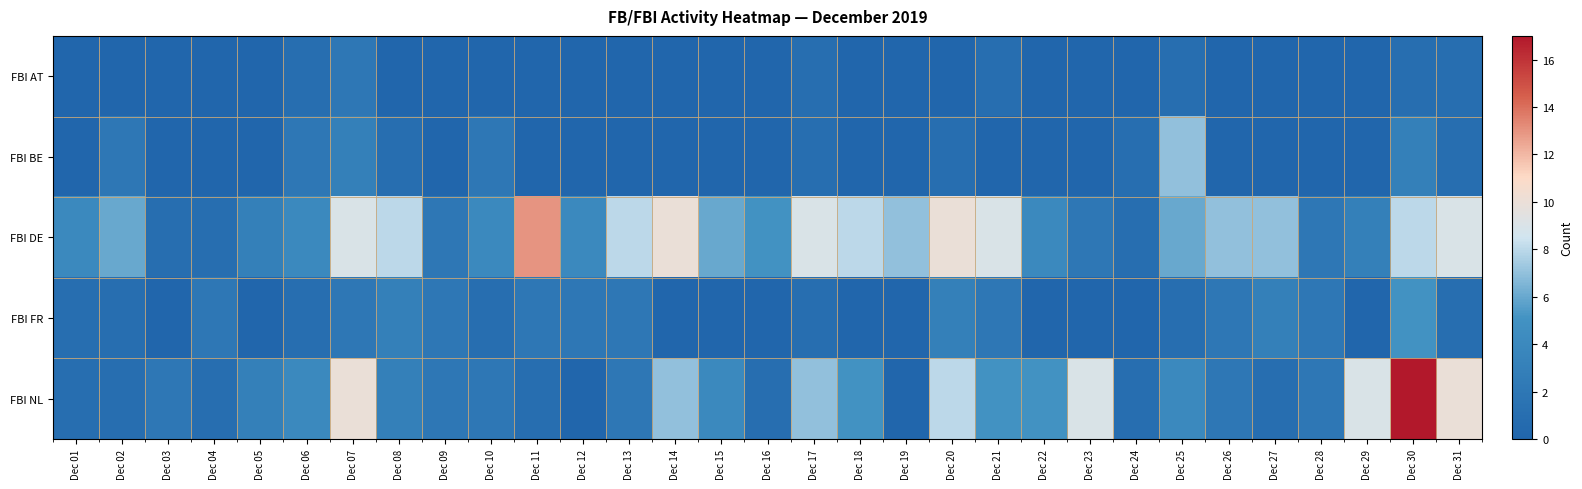

How many categories are shown in the chart?

31